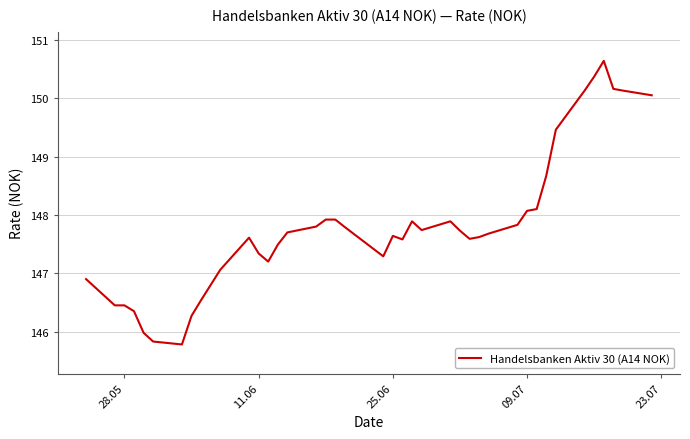

What is the maximum value shown in the chart?

150.6